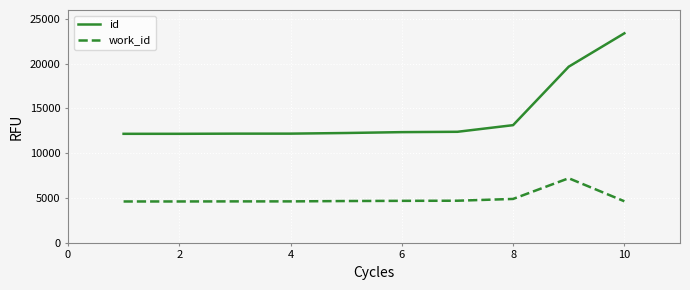

Which series has the largest total across all categories?

id